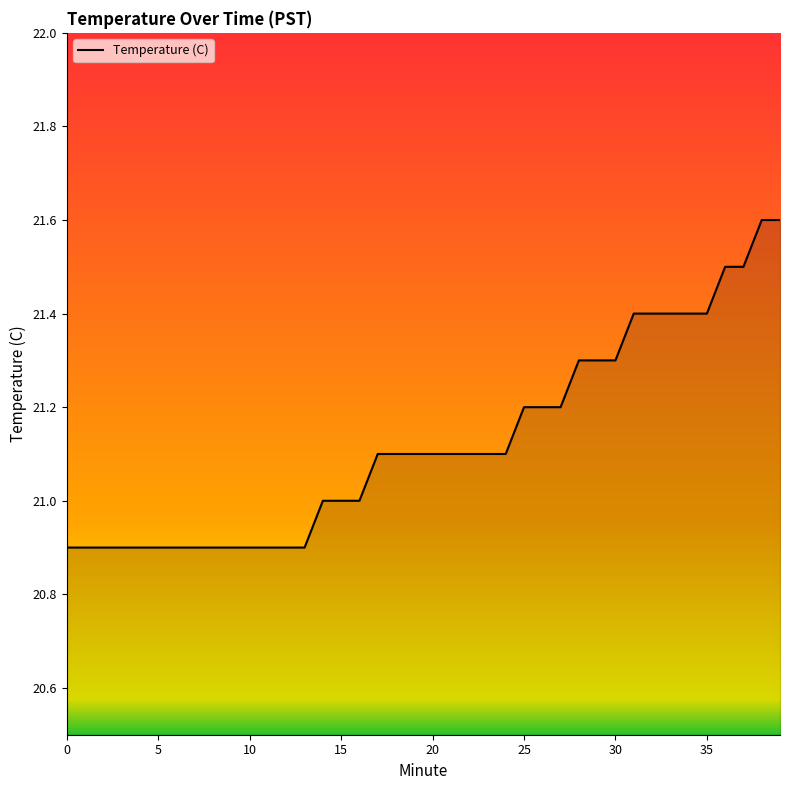

What is the difference between the maximum and minimum values?

0.7